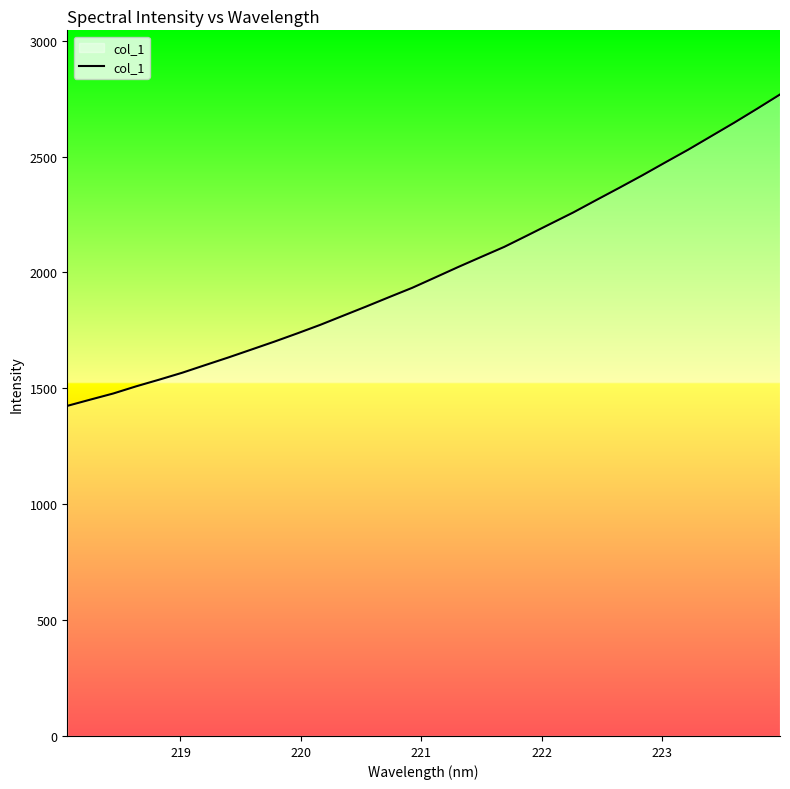

What is the minimum value shown in the chart?

1424.4